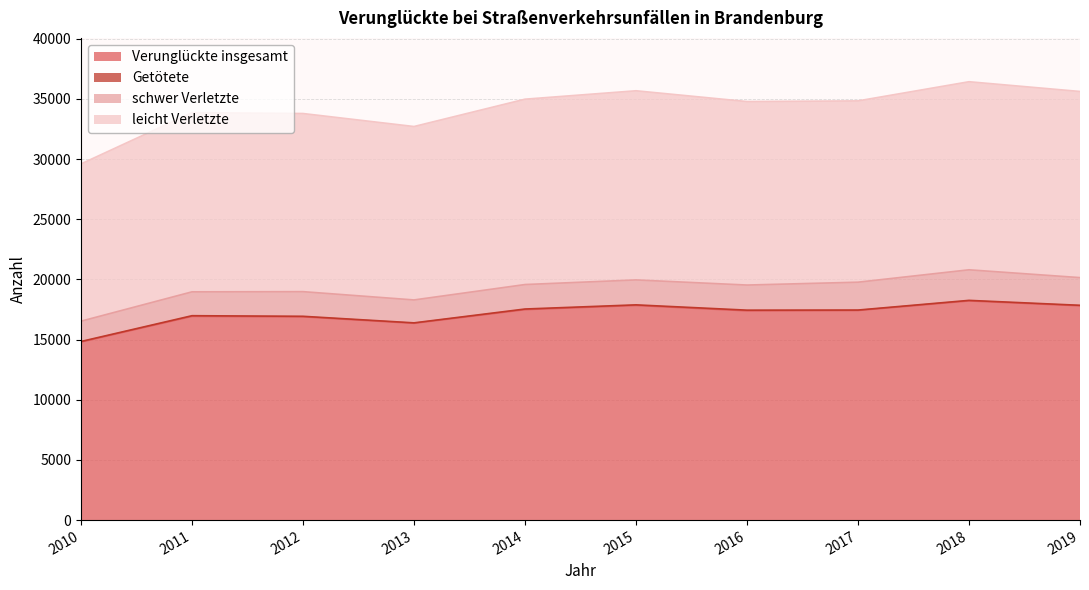

Which series changed the most between 2010 and 2013?

Verunglückte insgesamt